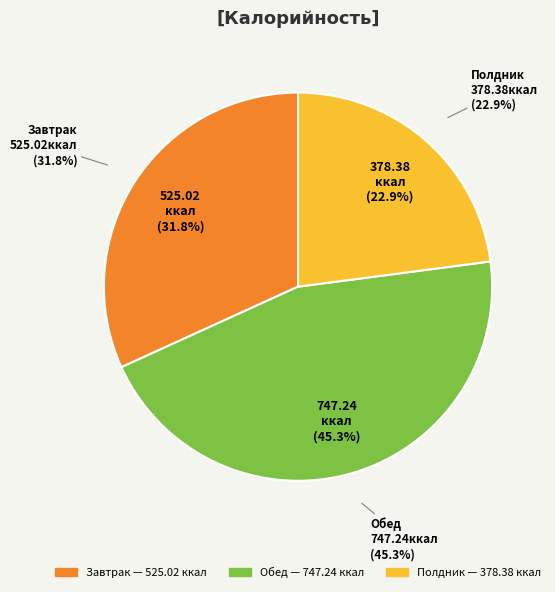

Is Полдник the majority of the pie?

No